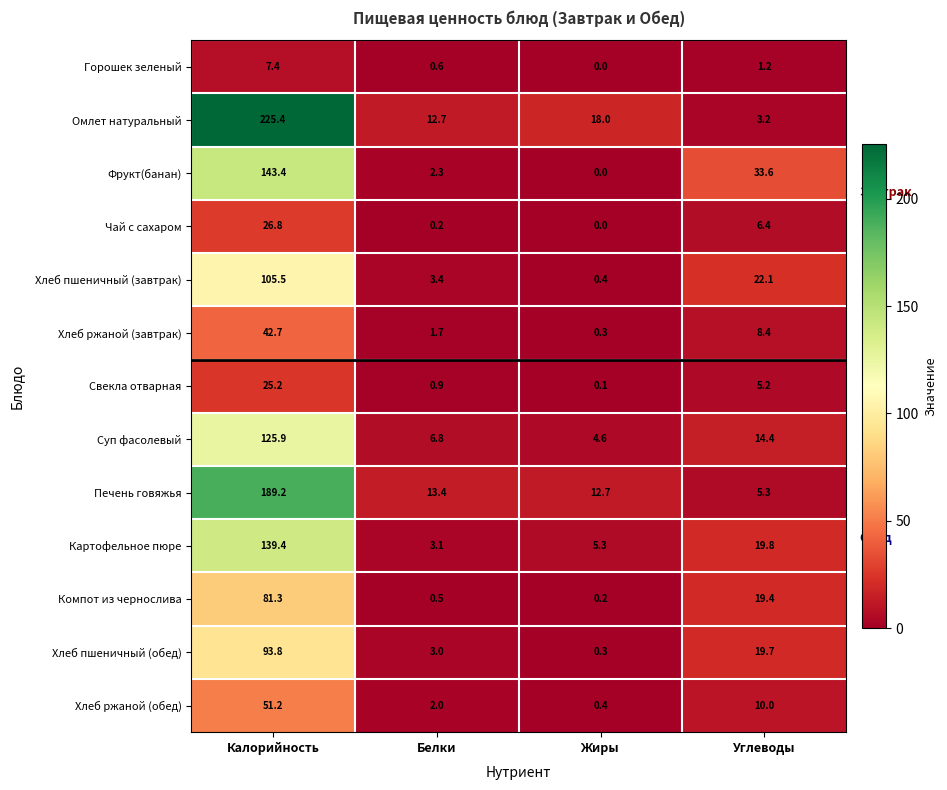

What is the sum of all Свекла отварная values?

31.4